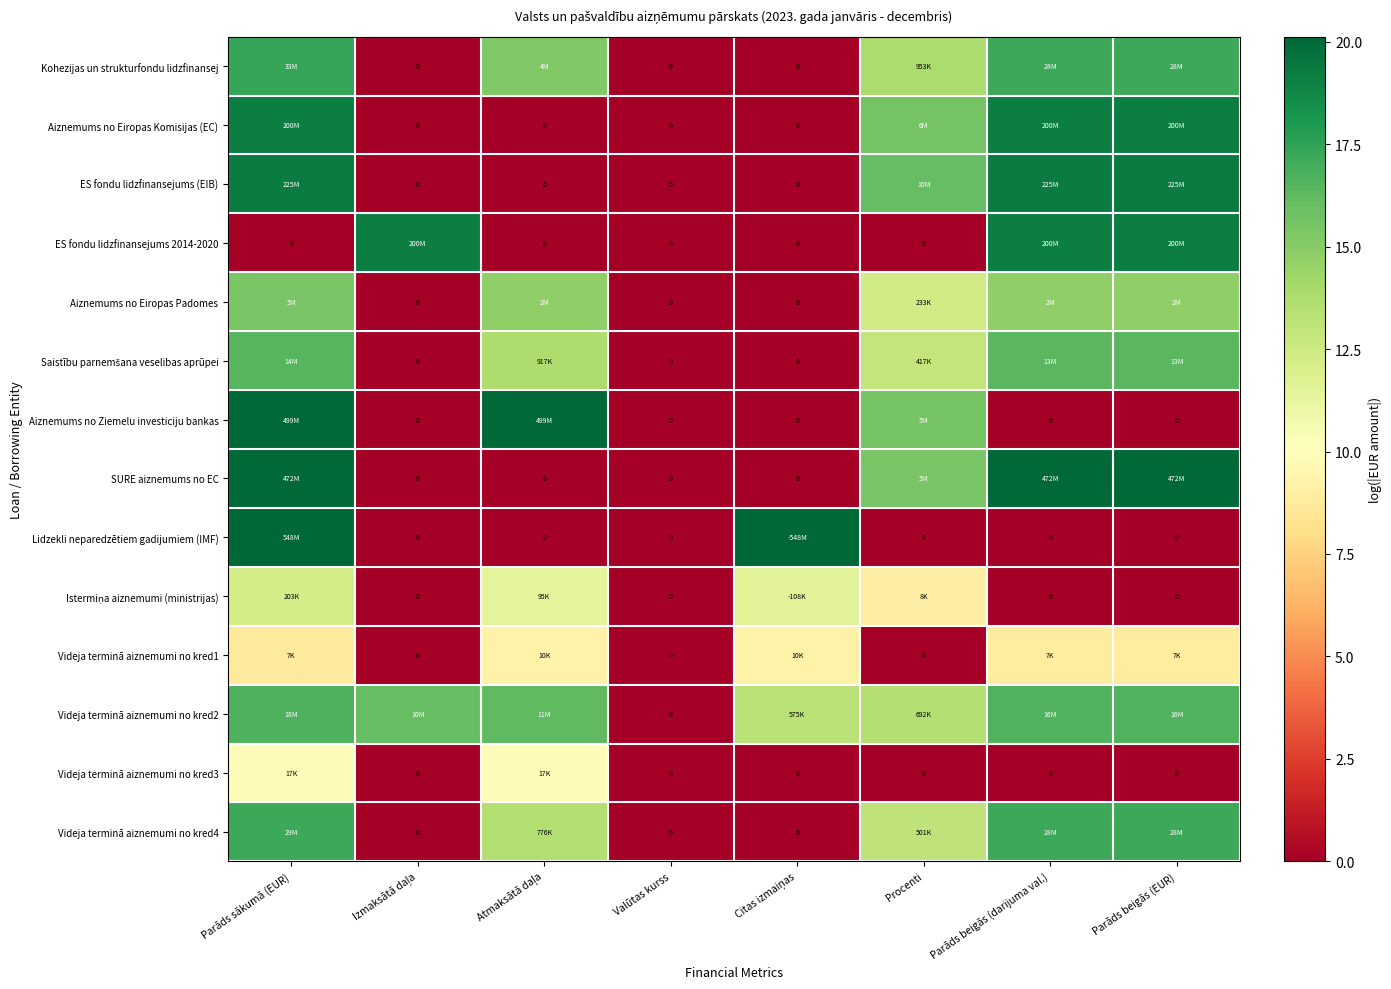

The value of SURE aiznemums no EC at Parāds beigās (EUR) is 20.0. True or false?

True